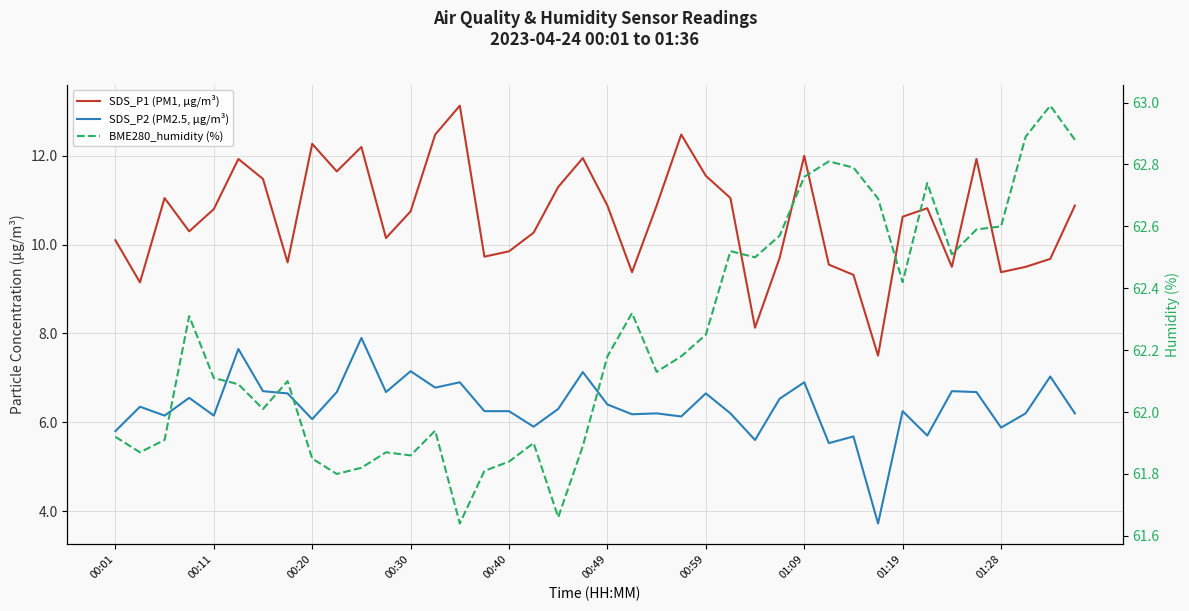

True or false: SDS_P2 (PM2.5, µg/m³) and SDS_P1 (PM1, µg/m³) intersect in this chart.

False